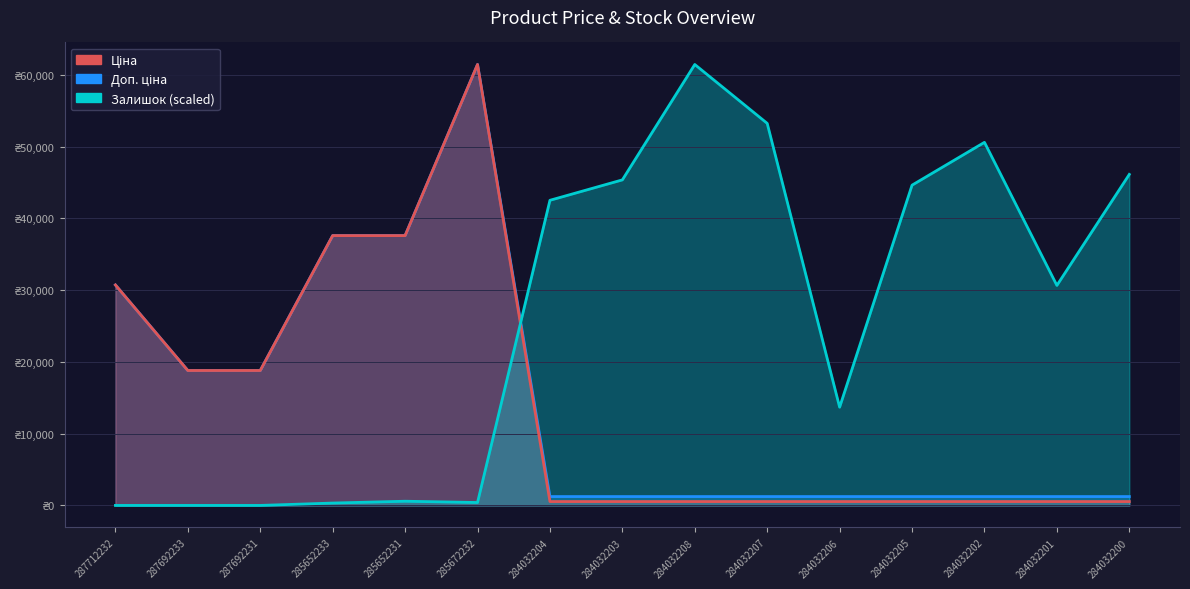

Reading left to right, extract all data points from this chart.

Ціна: 287712232=30717.1	287692233=18796.8	287692231=18796.8	285652233=37593.6	285652231=37593.6	285672232=61434.3	284032204=539.0	284032203=539.0	284032208=539.0	284032207=539.0	284032206=539.0	284032205=539.0	284032202=539.0	284032201=539.0	284032200=539.0
Доп. ціна: 287712232=30717.1	287692233=18796.8	287692231=18796.8	285652233=37593.6	285652231=37593.6	285672232=61434.3	284032204=1235.4	284032203=1235.4	284032208=1235.4	284032207=1235.4	284032206=1235.4	284032205=1235.4	284032202=1235.4	284032201=1235.4	284032200=1235.4
Залишок: 287712232=0.0	287692233=0.0	287692231=0.0	285652233=330.2	285652231=584.1	285672232=406.3	284032204=42513.8	284032203=45358.2	284032208=61434.3	284032207=53231.2	284032206=13688.7	284032205=44621.7	284032202=50589.9	284032201=30653.6	284032200=46120.1